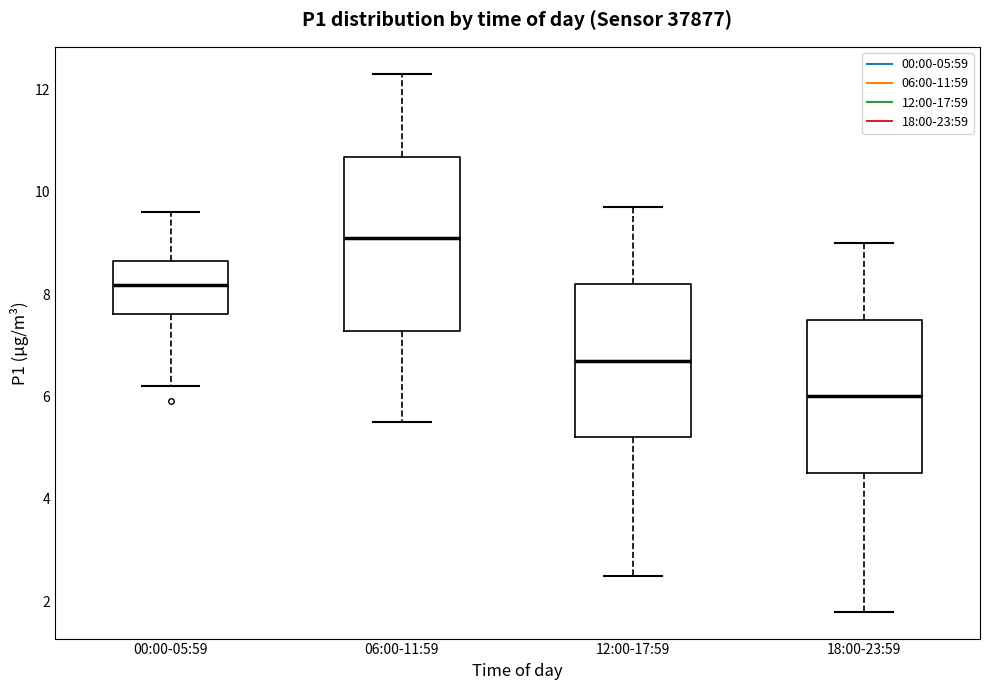

Where is the upper edge of the box for 18:00-23:59 on the y-axis? The values are not printed on the chart, so give them approximately, as read against the axis.

7.6